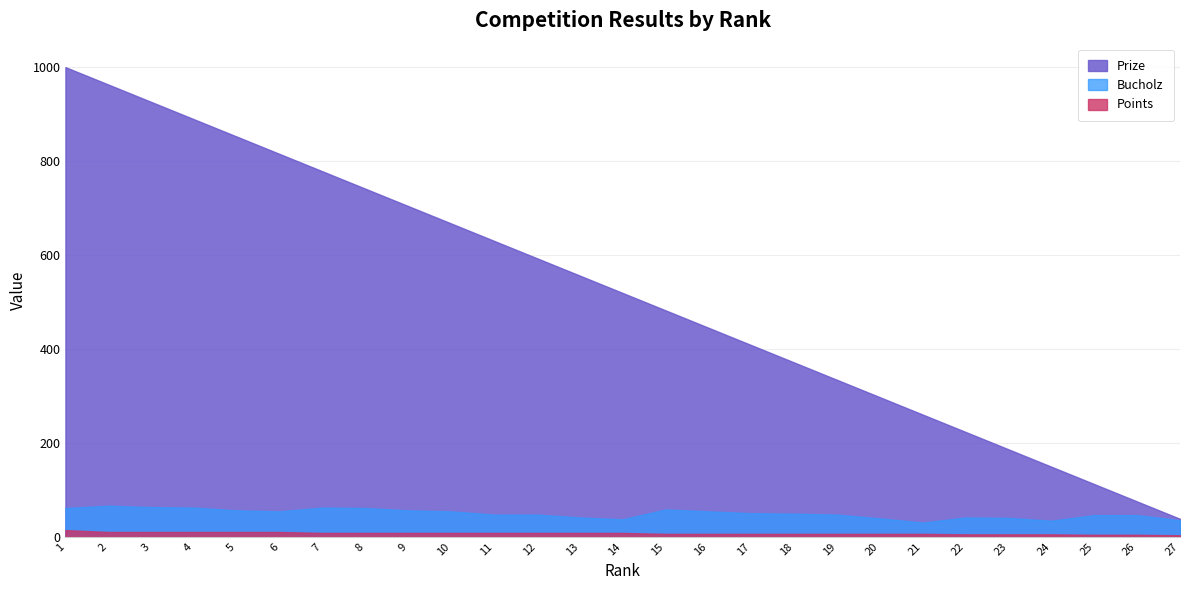

What is the highest value of the Points series?

14